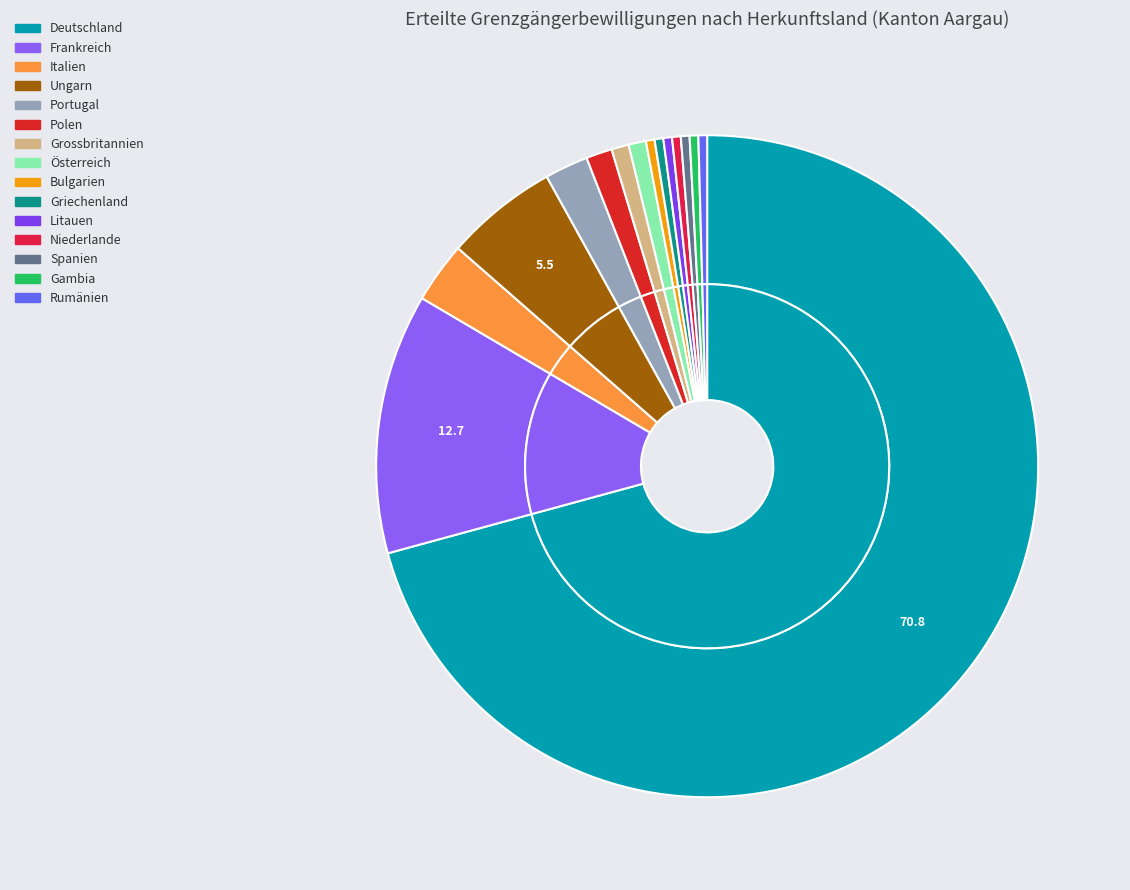

What is the change in value from Deutschland to Litauen?

-166